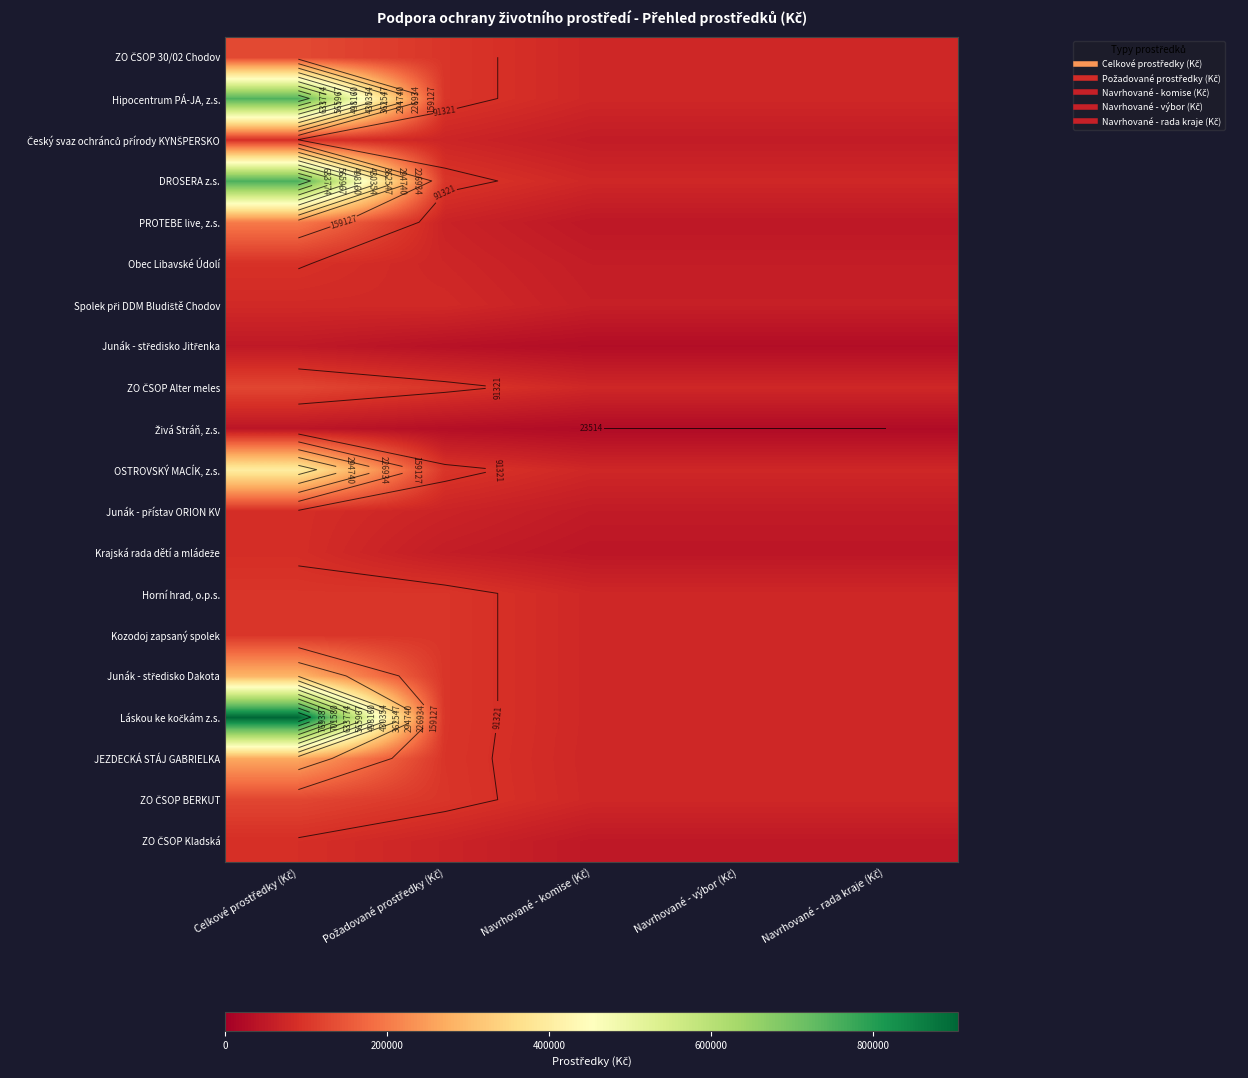

Is the value of Junák - středisko Jitřenka at Celkové prostředky (Kč) greater than the value of Český svaz ochránců přírody KYNŠPERSKO at Navrhované - komise (Kč)?

No